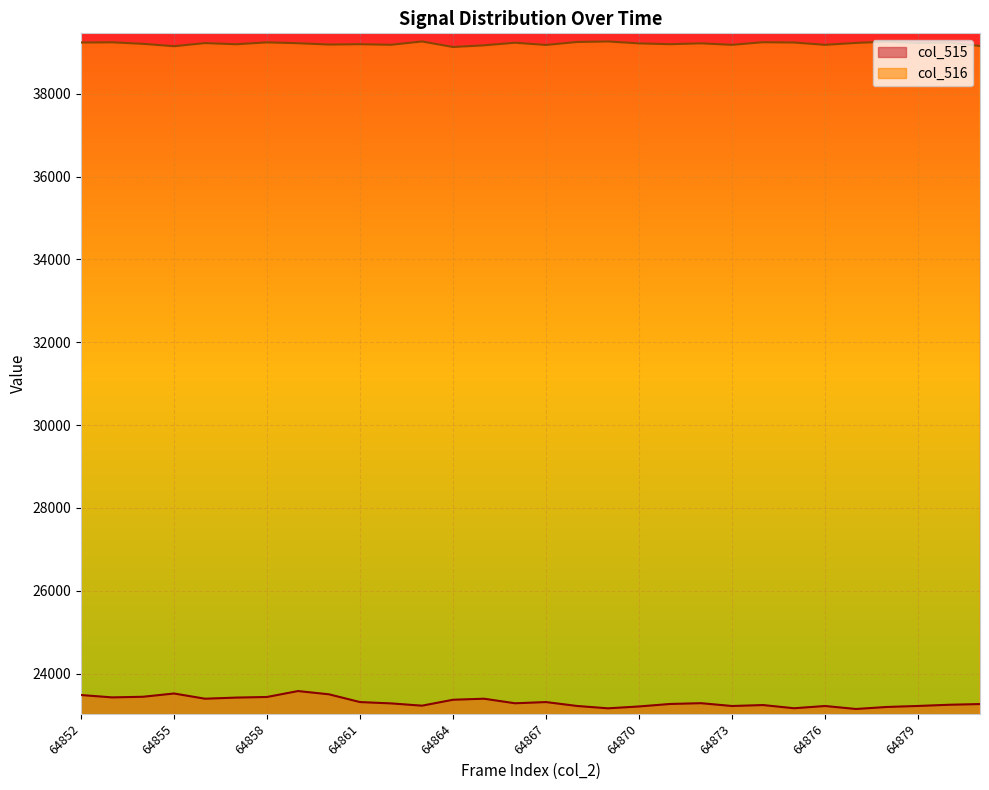

Where is the first local maximum for col_516?

64853